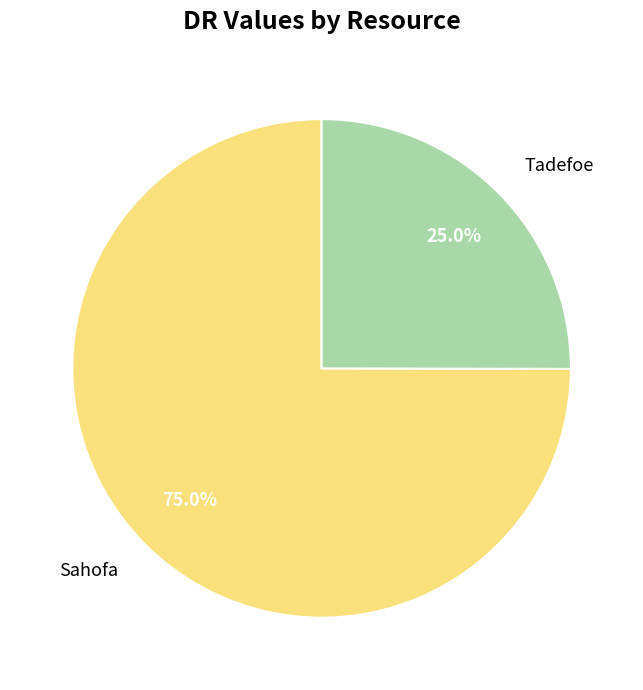

To the nearest percent, what is the difference between the Sahofa and Tadefoe slice percentages?

50%